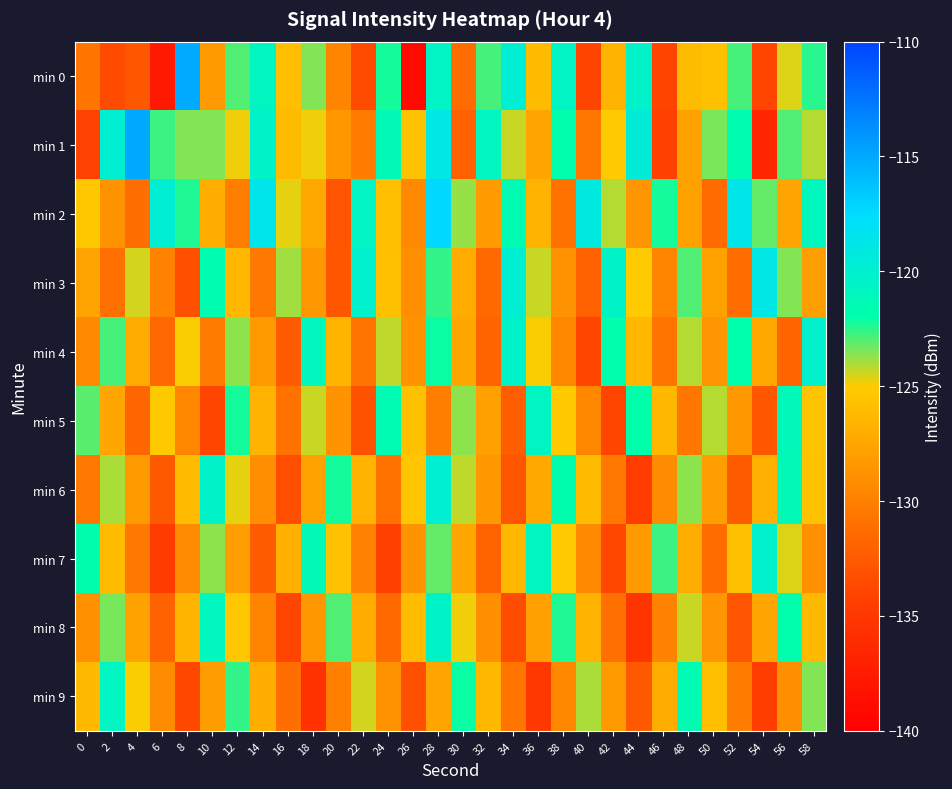

How many distinct data groups are displayed?

10